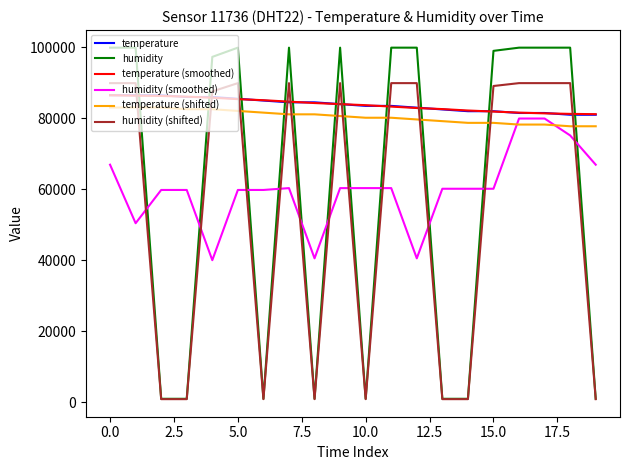

What is the minimum value for temperature (smoothed)?

81166.7